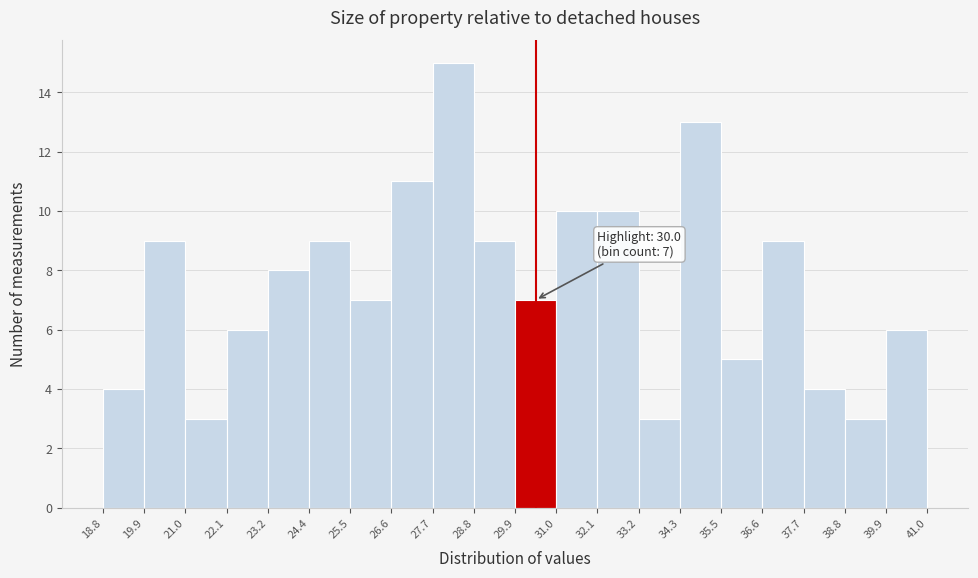

Over which range of the x-axis is the bar tallest?

27.7 to 28.8